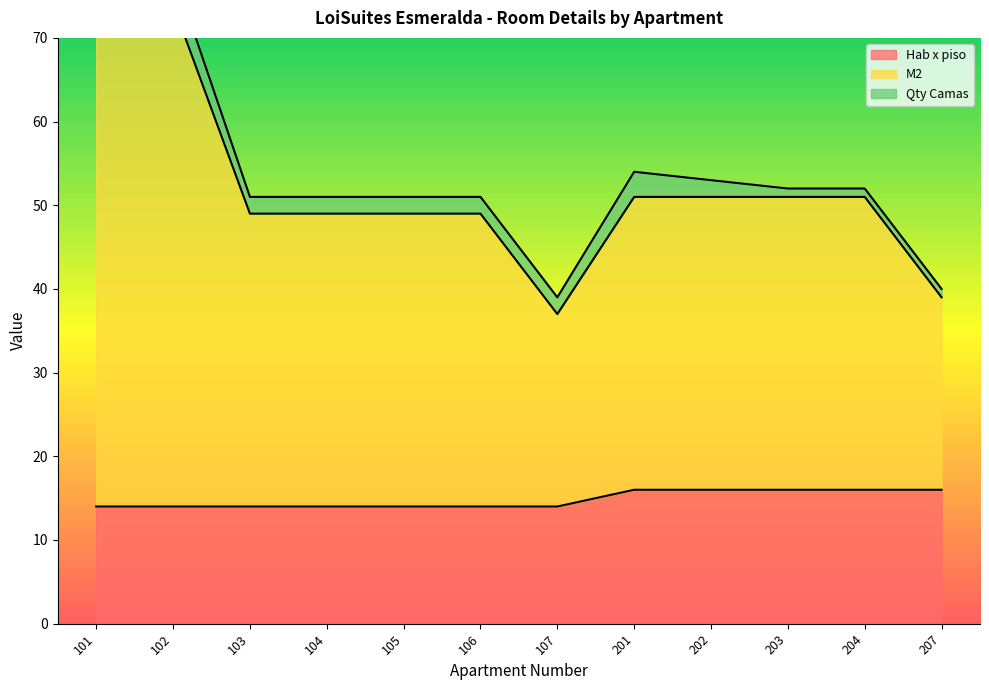

At which label is M2 closest to 58?

201